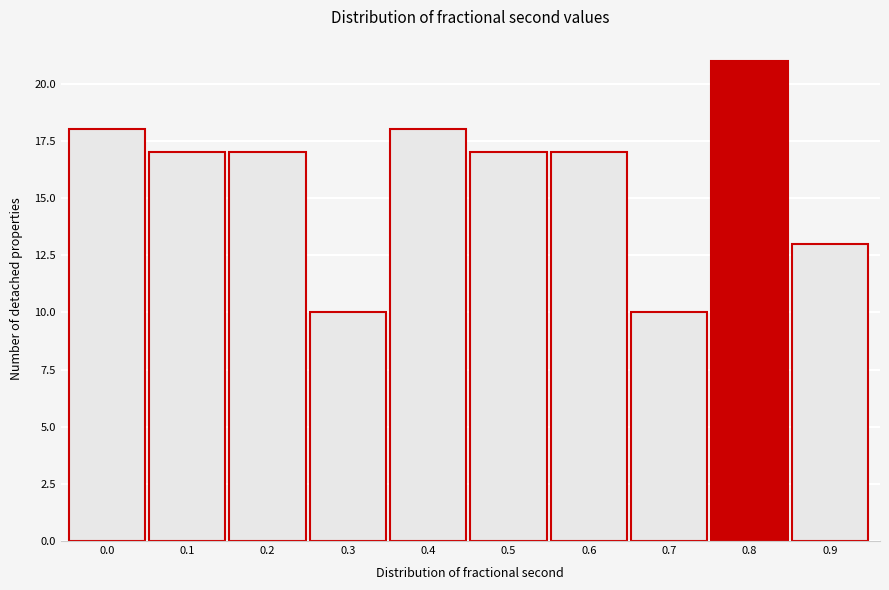

Reading left to right, extract all data points from this chart.

18	17	17	10	18	17	17	10	21	13